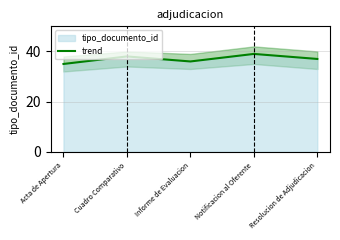

Rank the categories by value from lowest to highest.

Acta de Apertura, Informe de Evaluacion, Resolucion de Adjudicacion, Cuadro Comparativo, Notificacion al Oferente